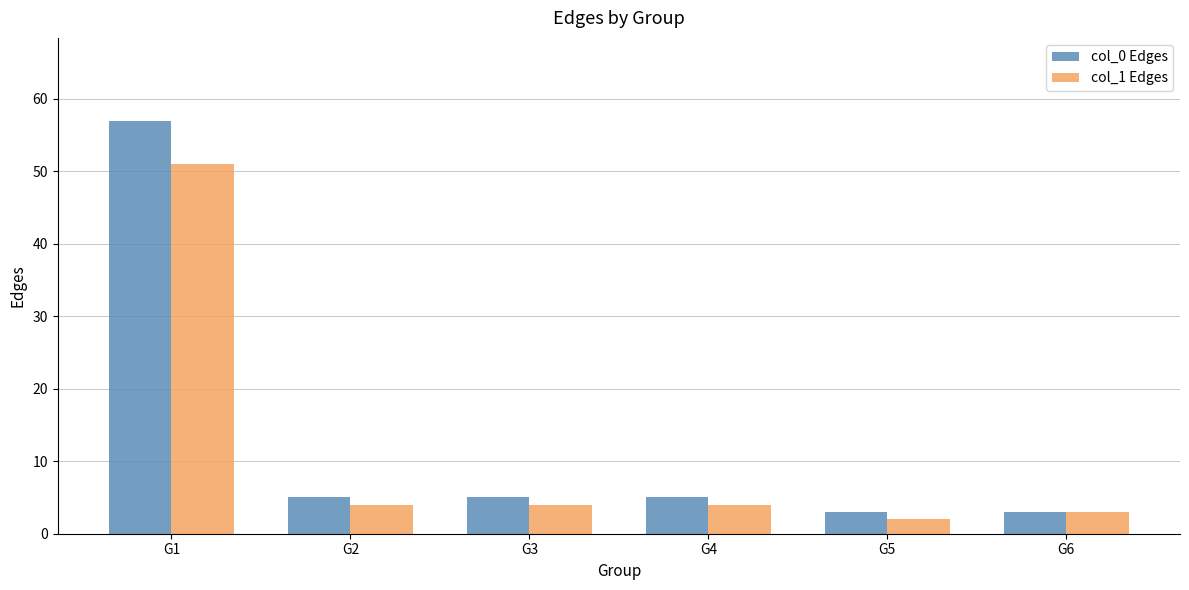

What is the greatest value displayed?

57